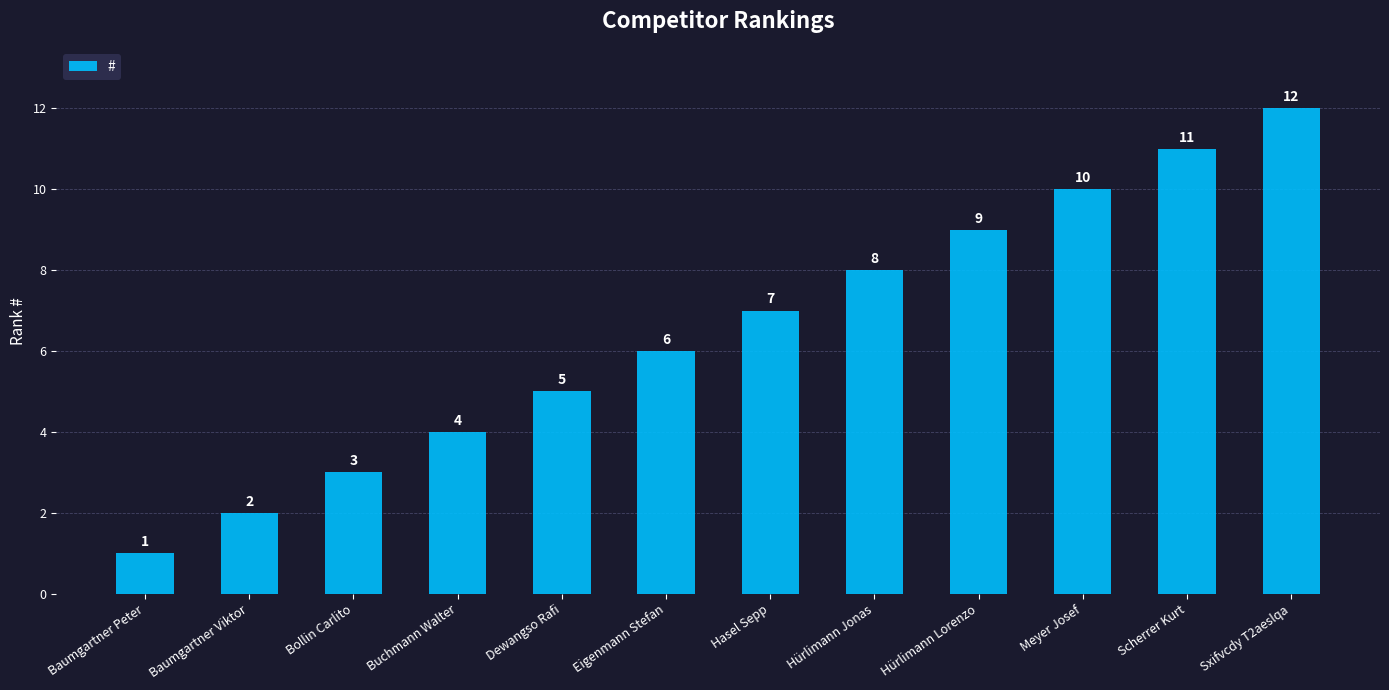

Reading right to left, transcribe all the data shown in this chart.

12	11	10	9	8	7	6	5	4	3	2	1